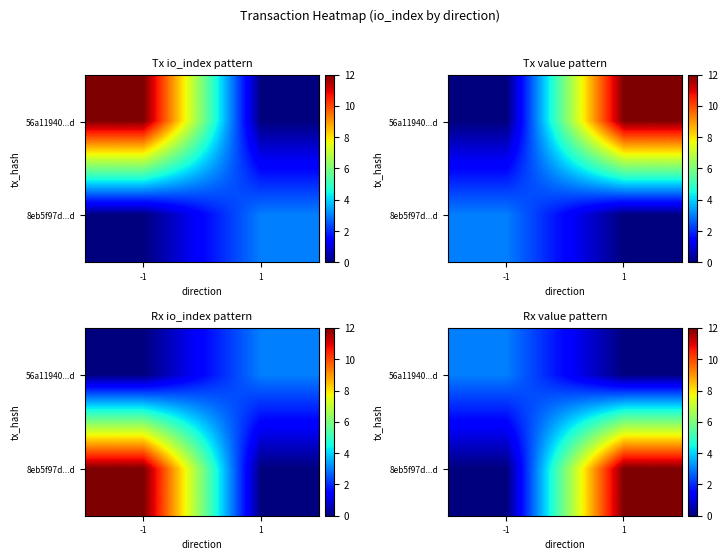

Is it true that 8eb5f97d...d equals -8 at -1?

False